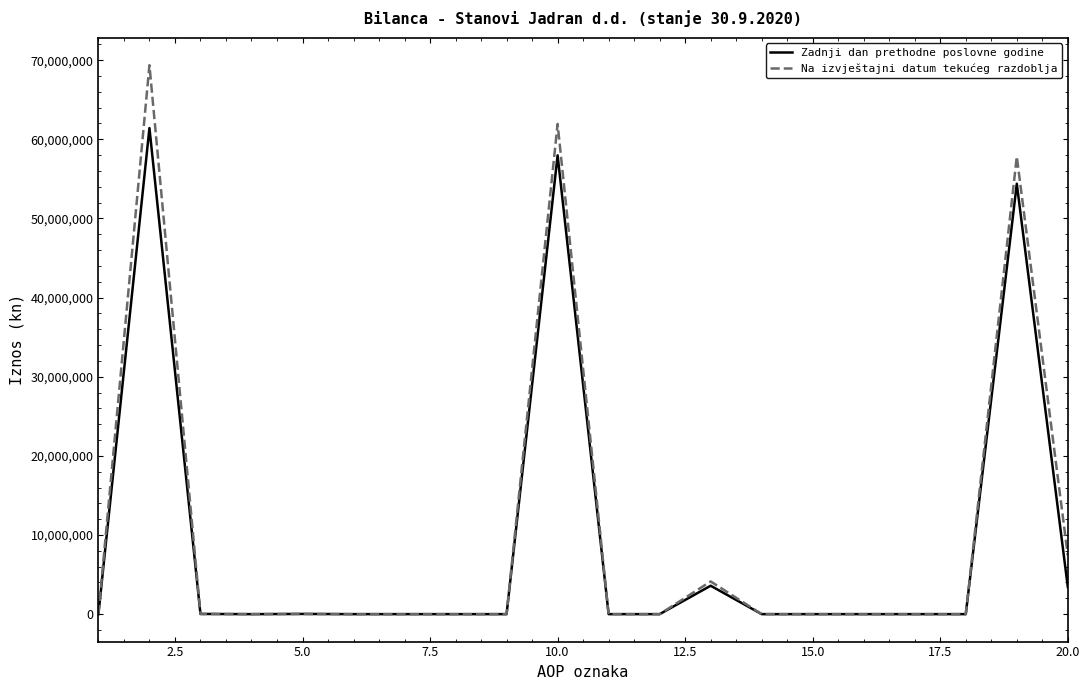

What are all the series names shown in the legend?

Zadnji dan prethodne poslovne godine, Na izvještajni datum tekućeg razdoblja